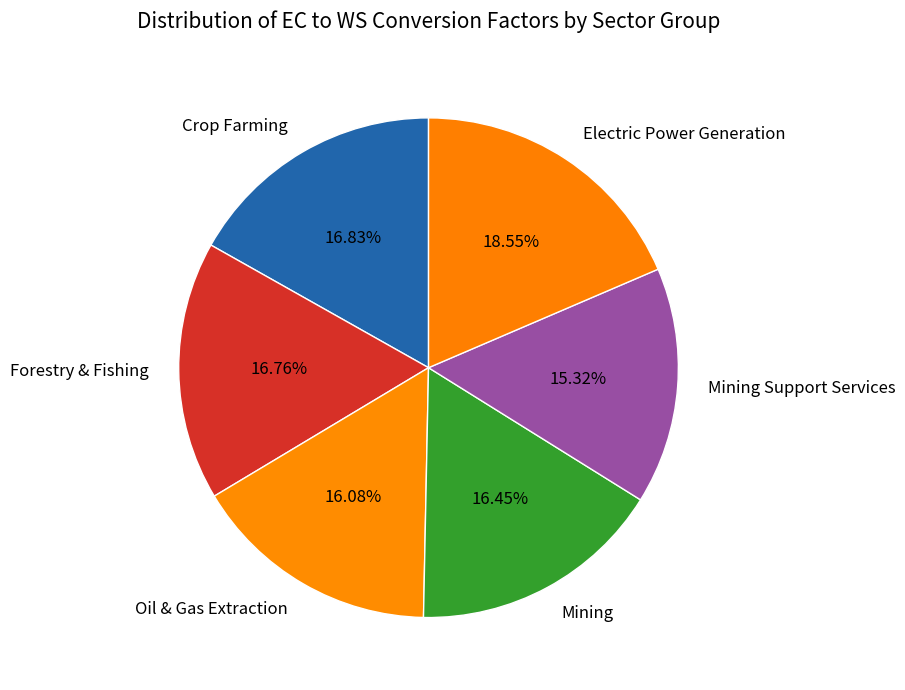

Count the number of slices in the pie.

6